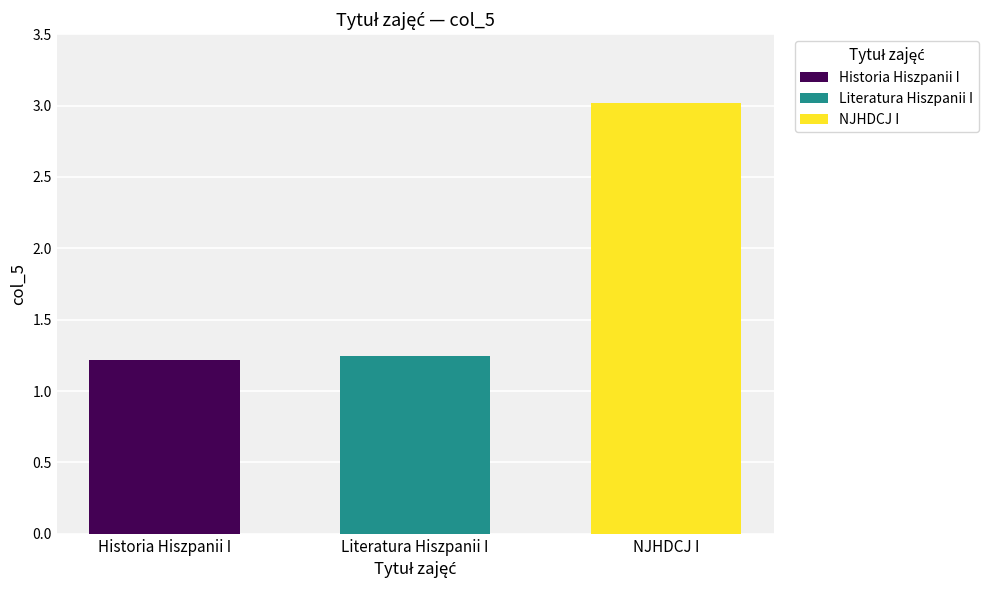

Are the bars grouped side by side (vs. stacked)?

No